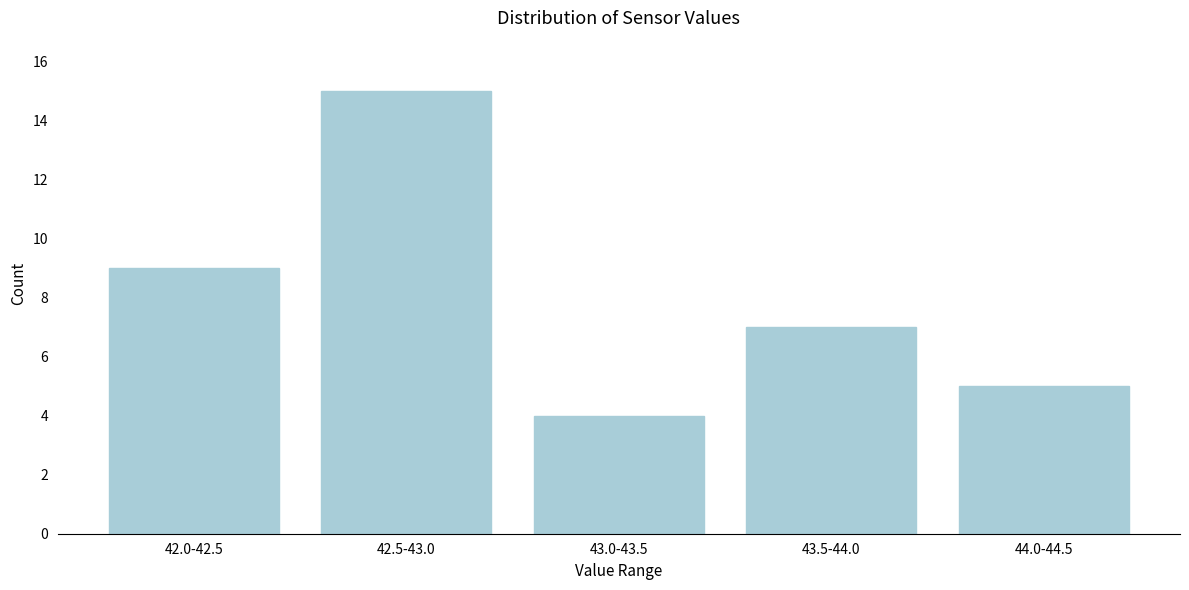

Reading left to right, list all the values displayed in this chart.

42.0-42.5=9	42.5-43.0=15	43.0-43.5=4	43.5-44.0=7	44.0-44.5=5